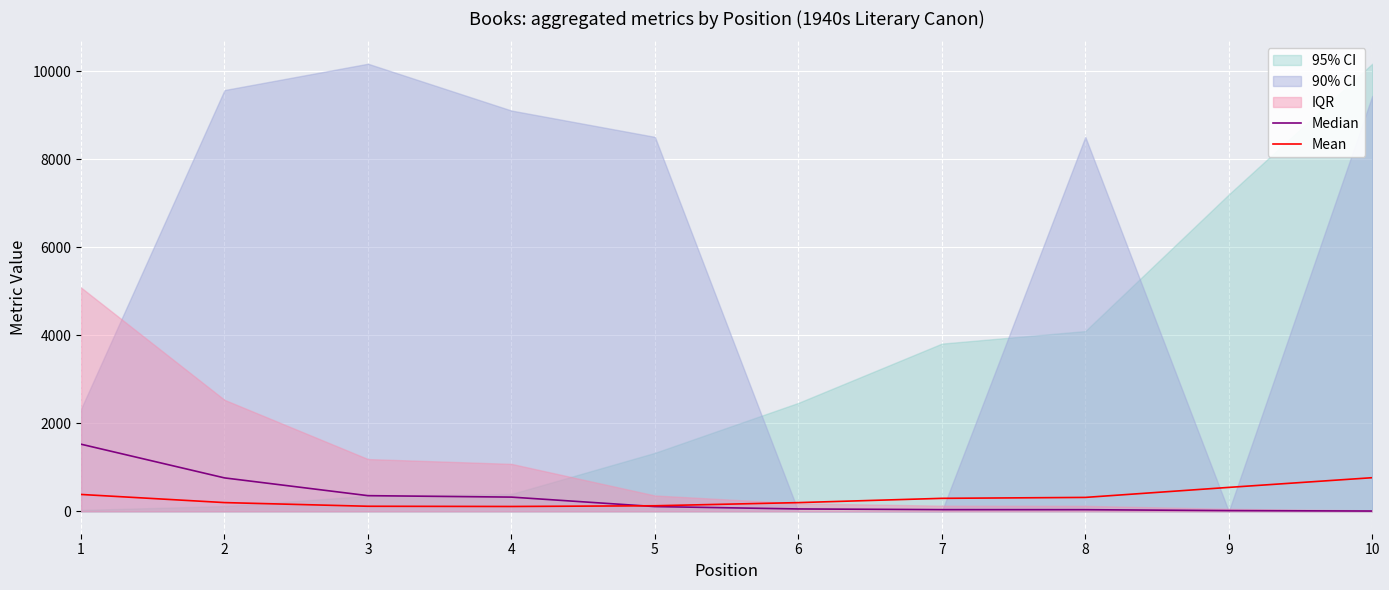

How many data points in Mean are above 295?

5